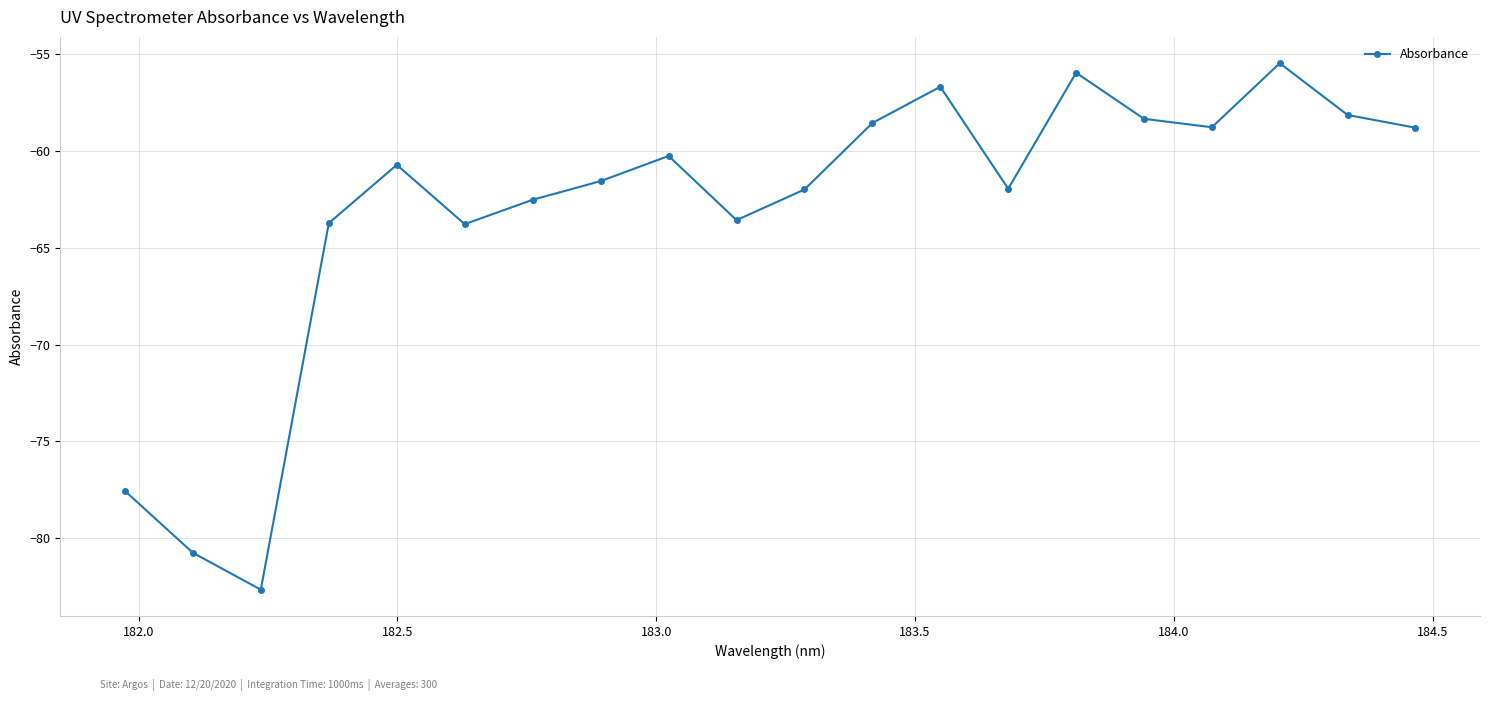

How many interior local valleys (lower than both neighbors) does the data have?

5